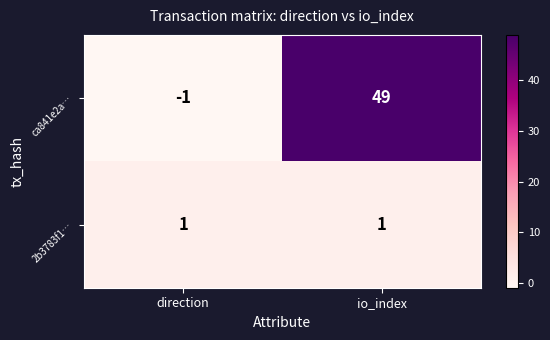

Which series has the largest range (max minus min)?

ca841e2a…